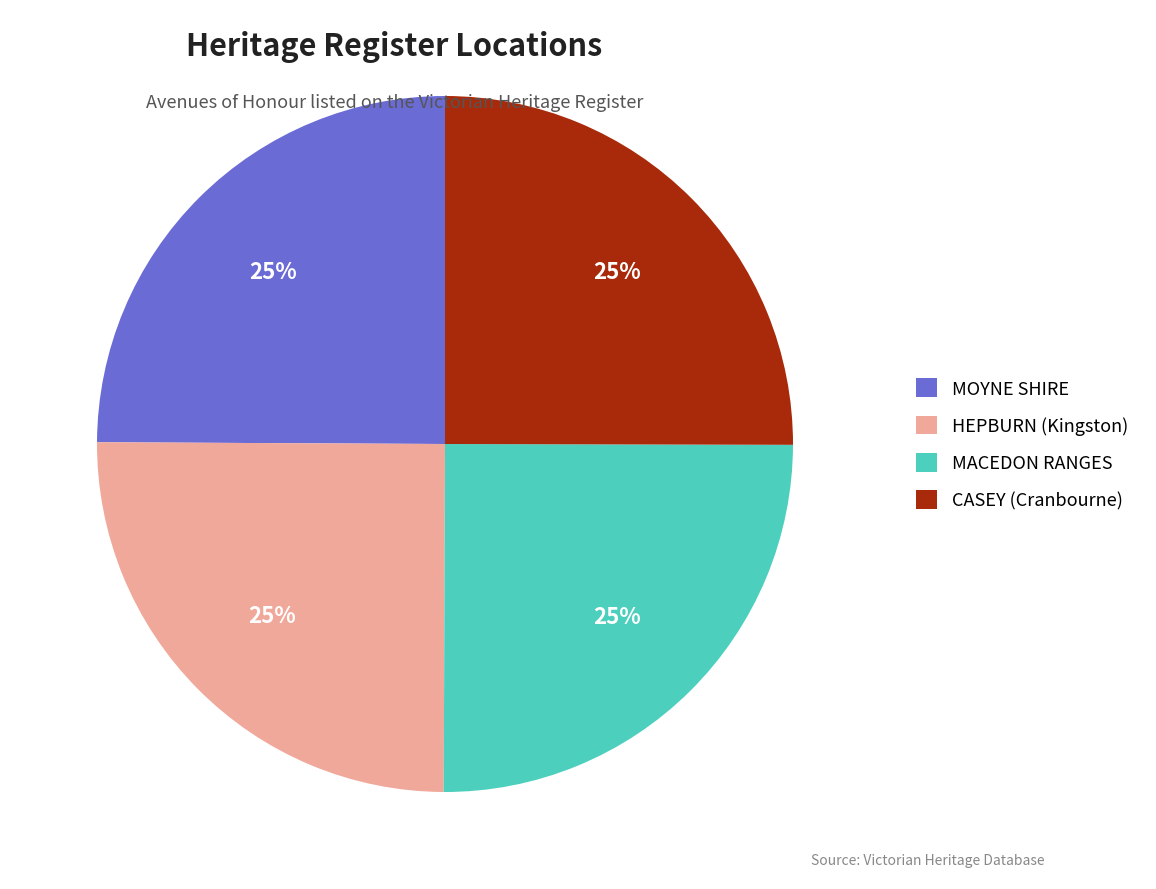

Is there a majority slice in this chart?

No